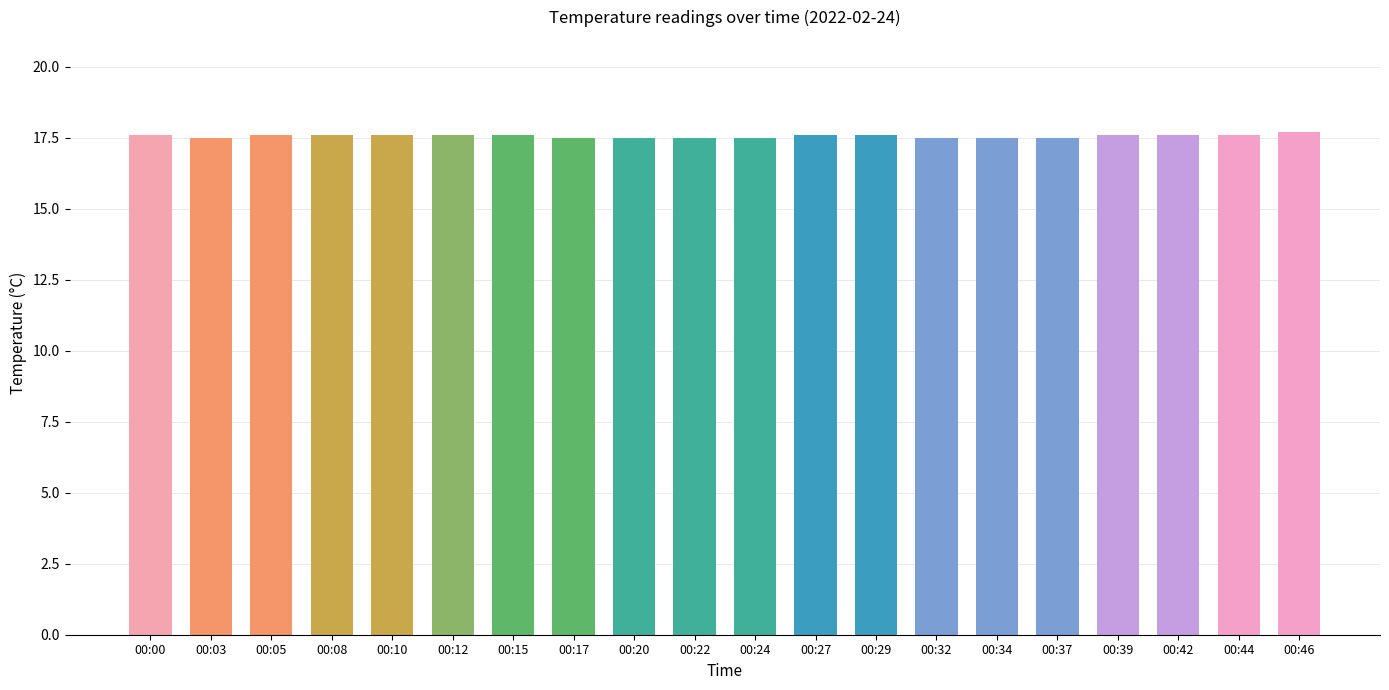

What is the maximum value shown in the chart?

17.7